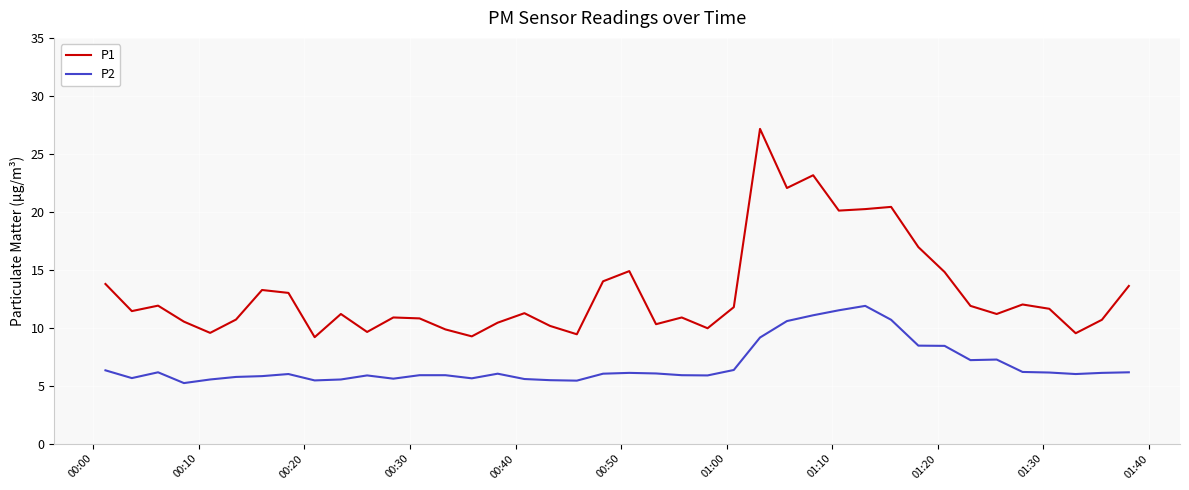

At how many categories does at least one series exceed 23?

2